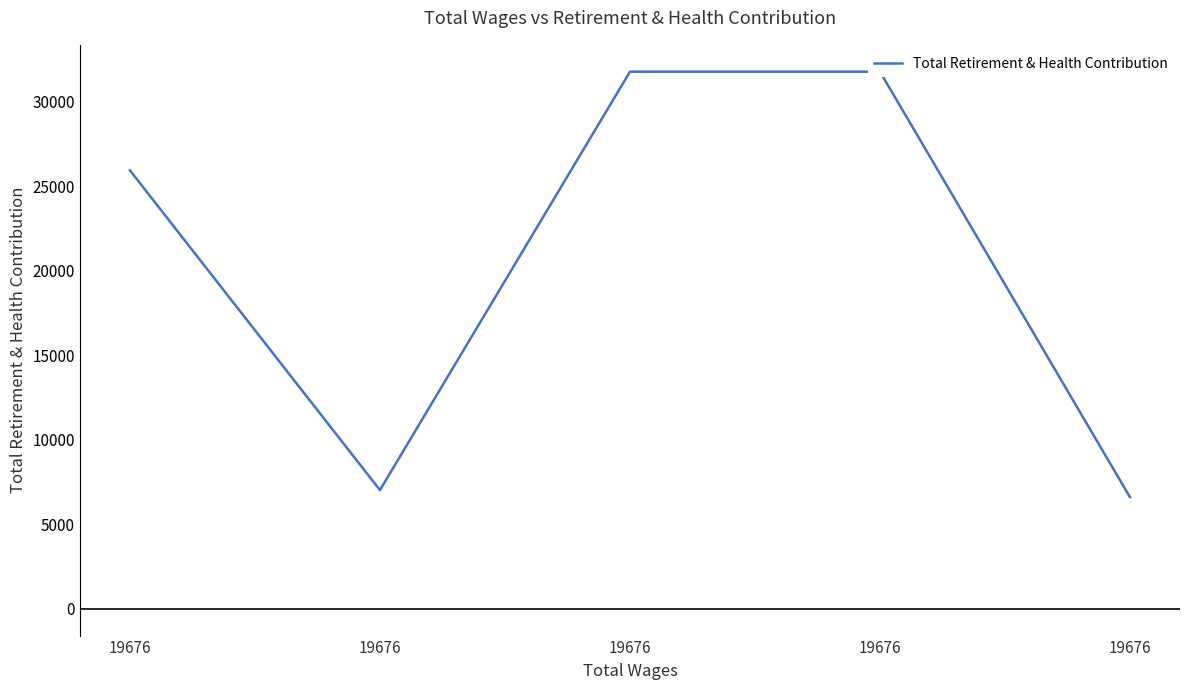

The chart shows a value of 34696 at 19676. True or false?

False